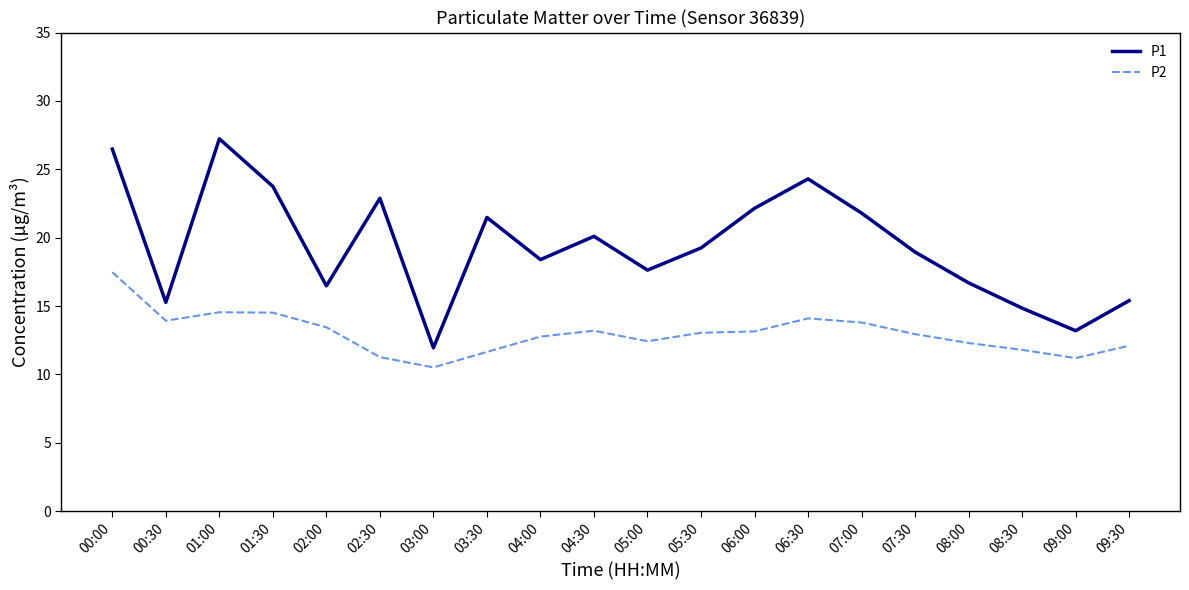

At which category does the chart reach its peak across all series?

01:00